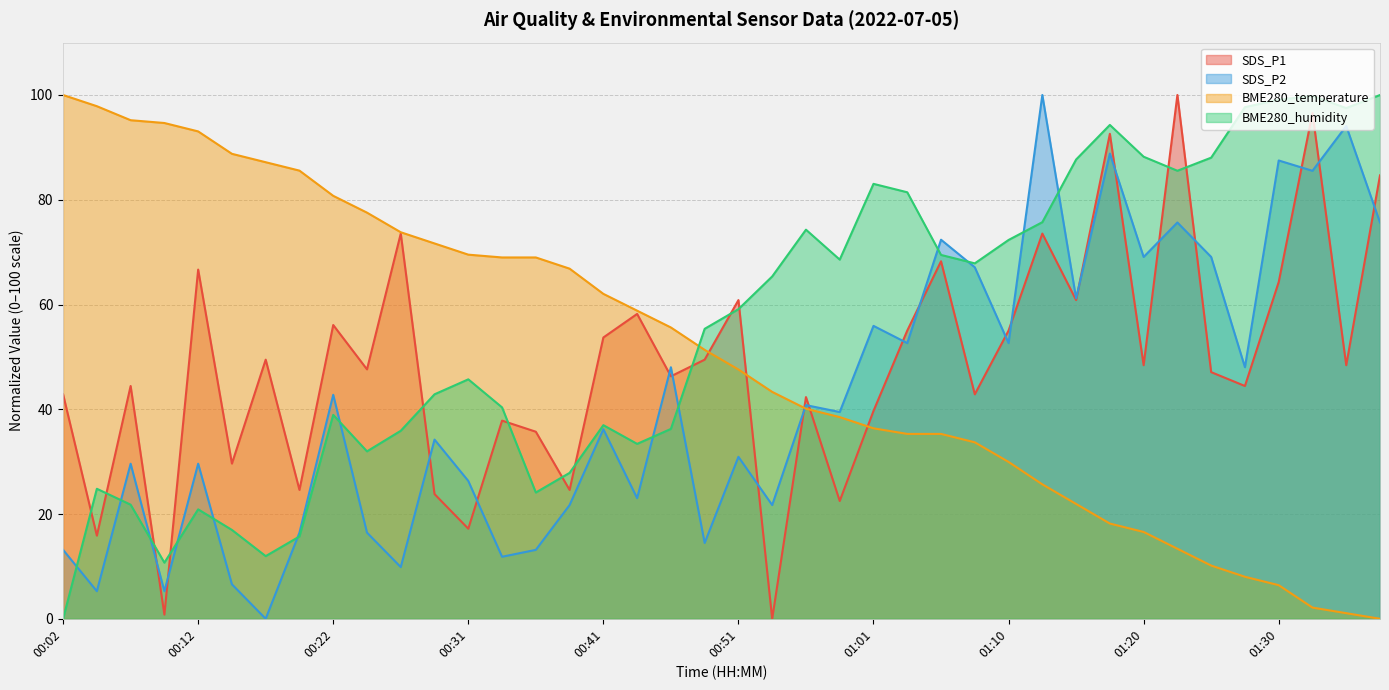

What is the value of the SDS_P1 point at the 27th from the left?

68.3